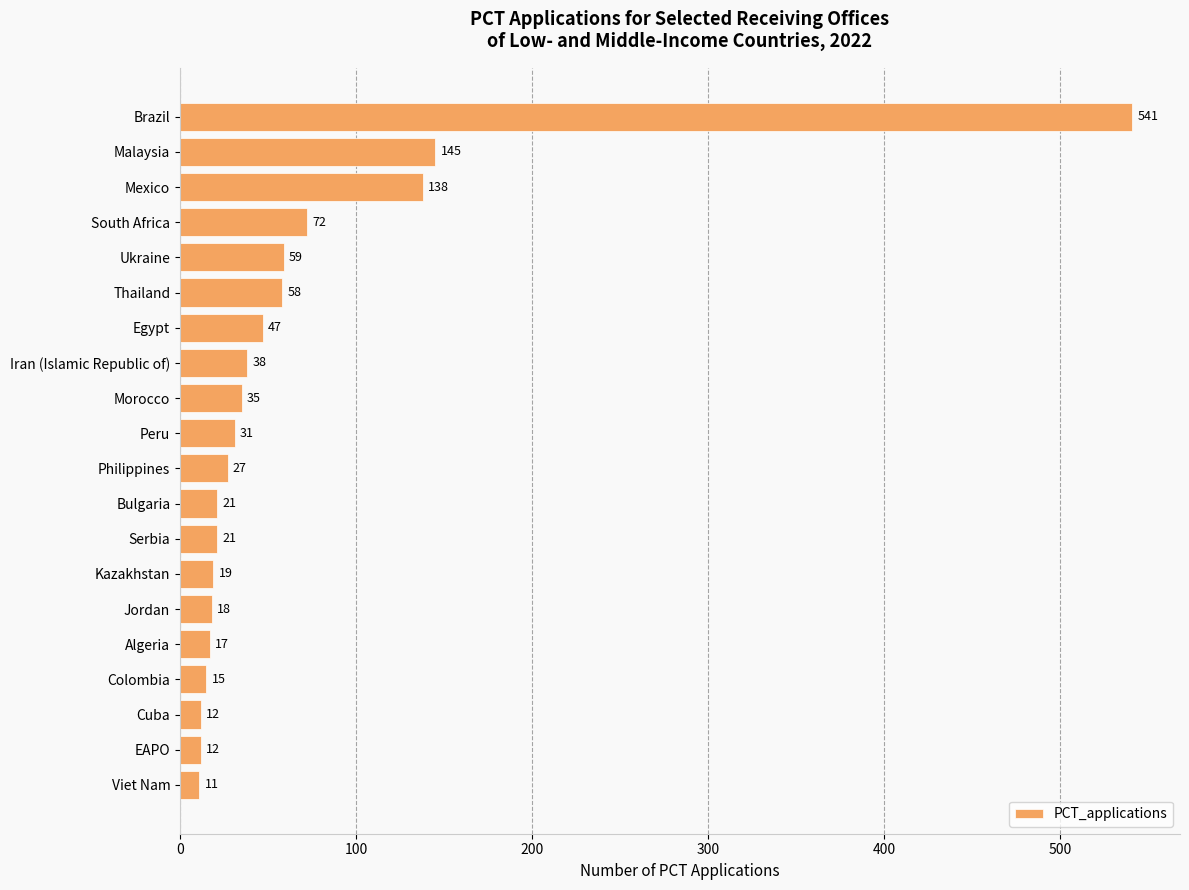

How many bars are there in total?

20